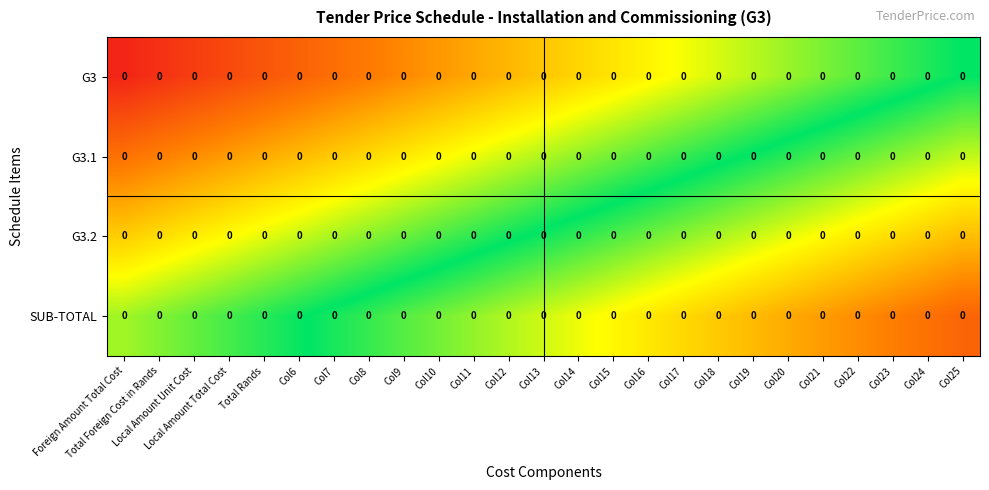

At which label is SUB-TOTAL closest to 0?

Col6